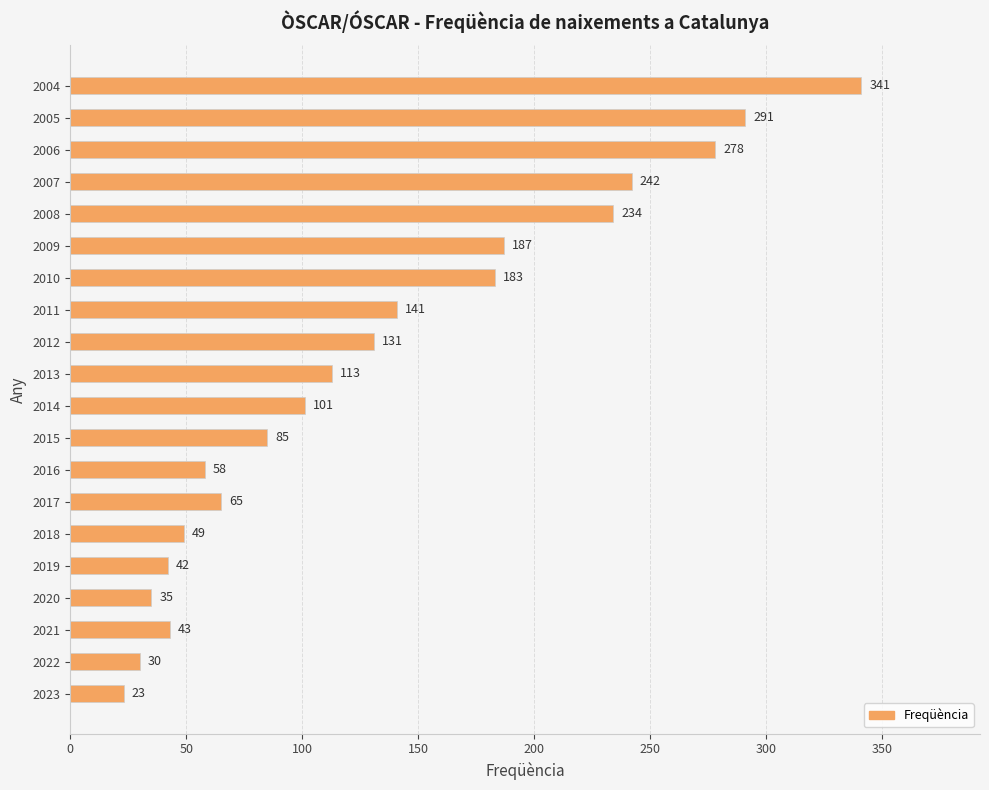

What is the smallest value displayed?

23